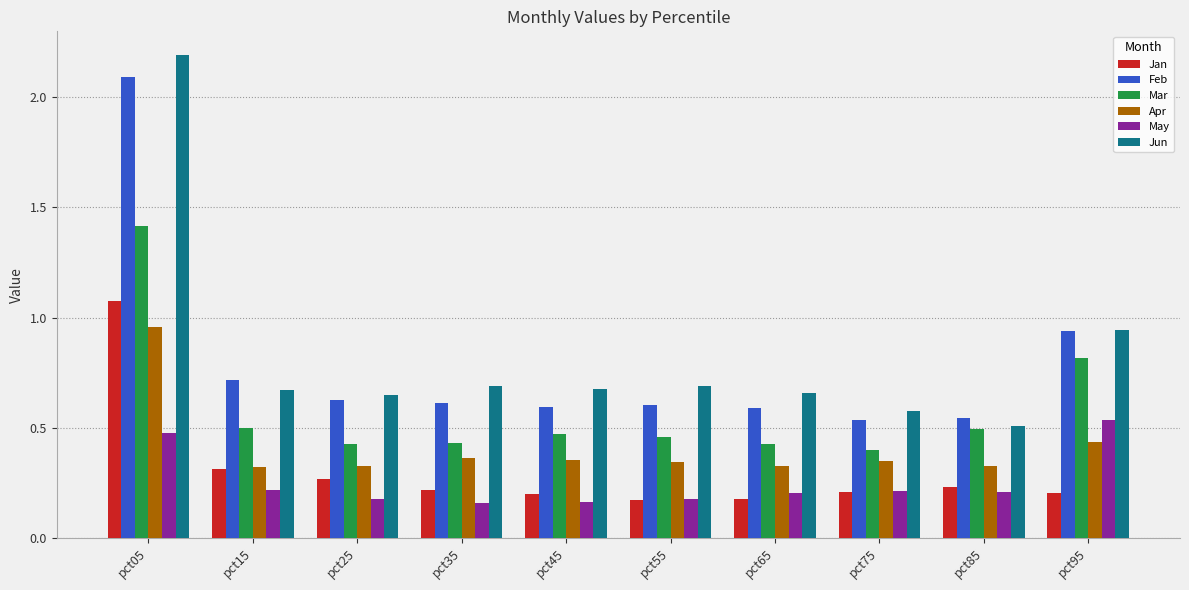

Count the Mar values in the range 0 to 1.

9